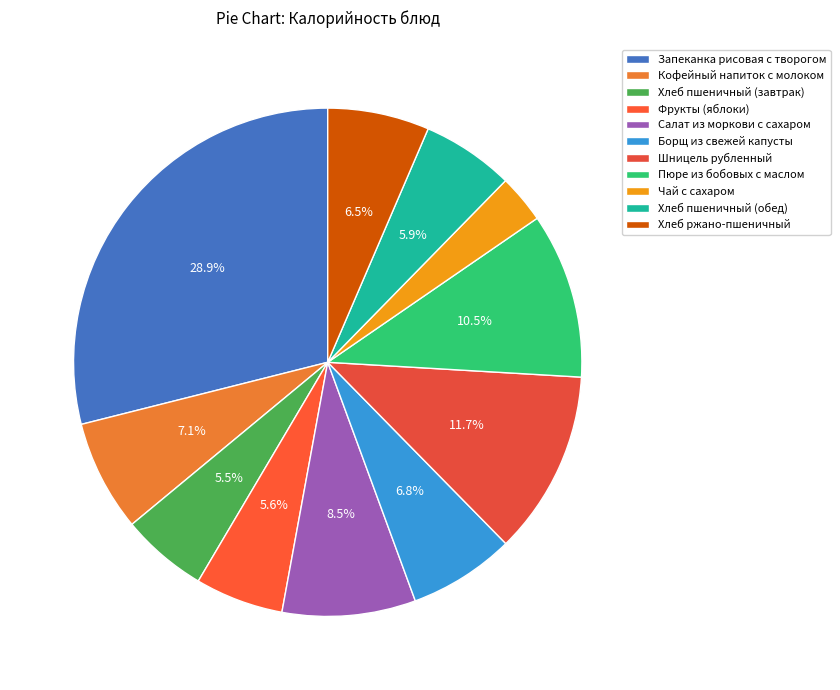

Do Борщ из свежей капусты and Хлеб пшеничный (завтрак) together represent more than half of the pie?

No